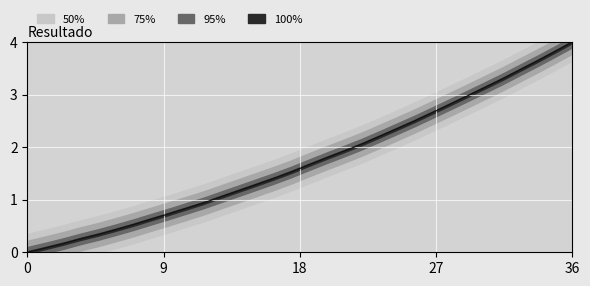

How many values are above zero?

31